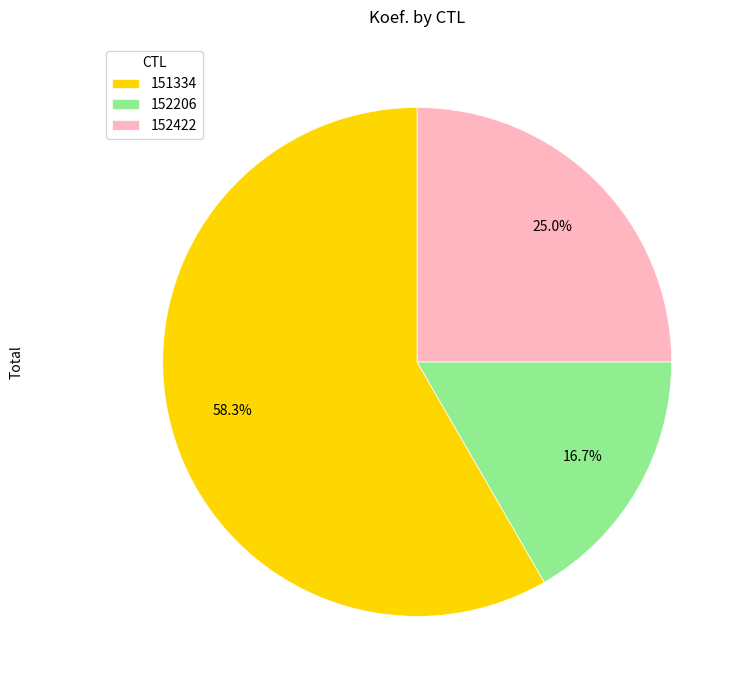

Count the number of slices in the pie.

3